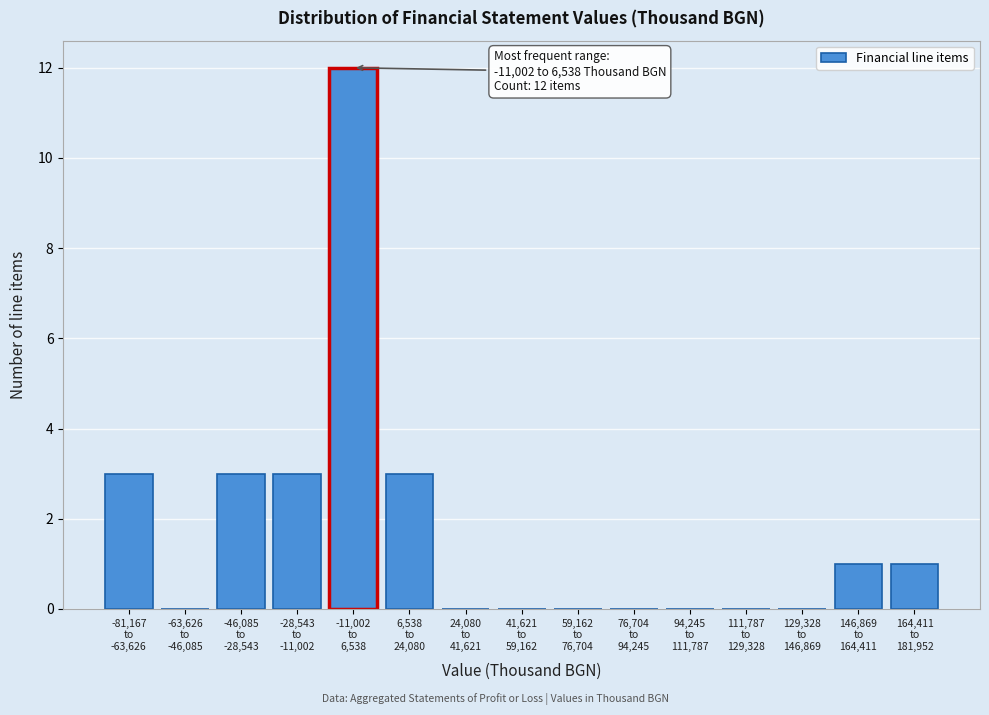

What is the greatest value displayed?

12